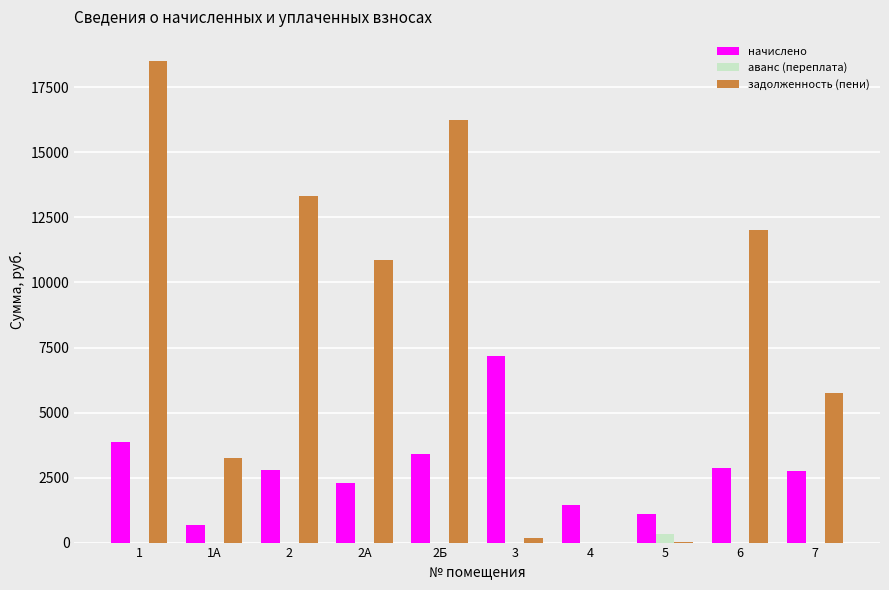

Which series changed the most between 5 and 7?

задолженность (пени)